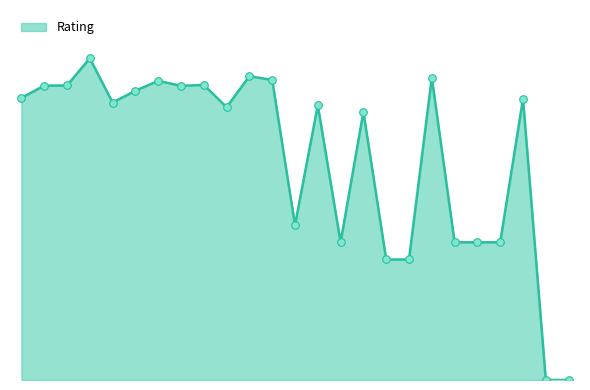

Does the chart have visible grid lines?

No